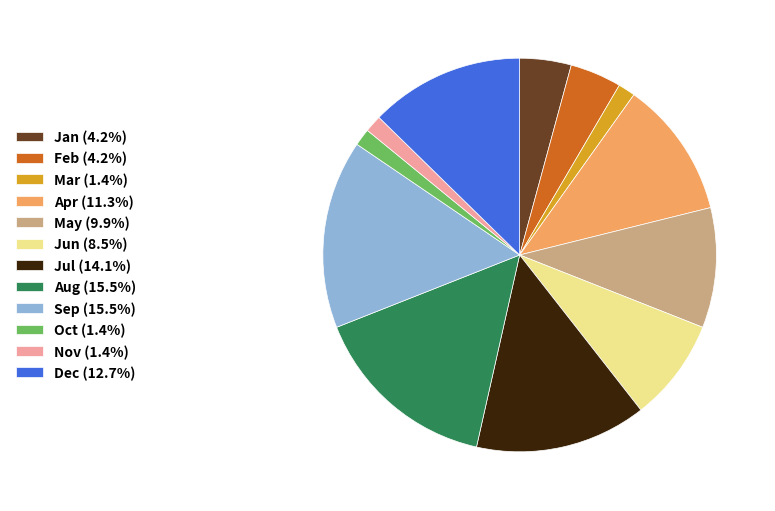

How many slices are in this pie chart?

12